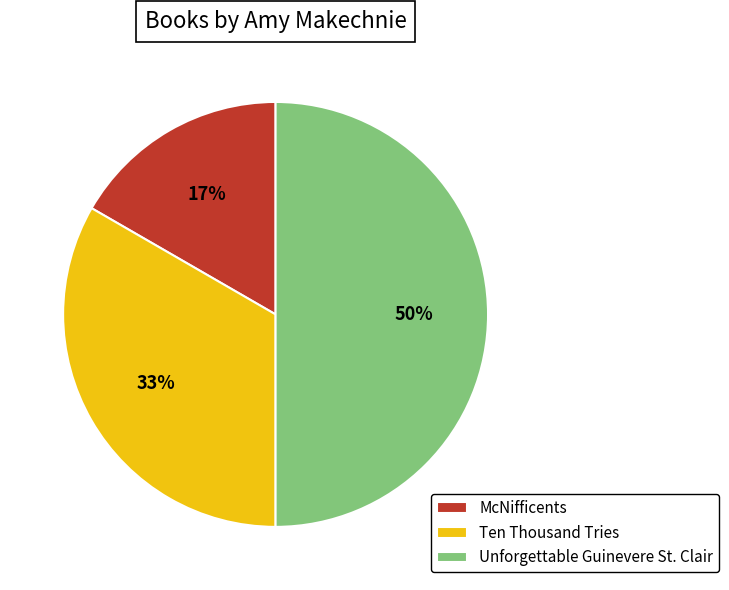

To the nearest percent, what is the difference between the Unforgettable Guinevere St. Clair and McNifficents slice percentages?

33%